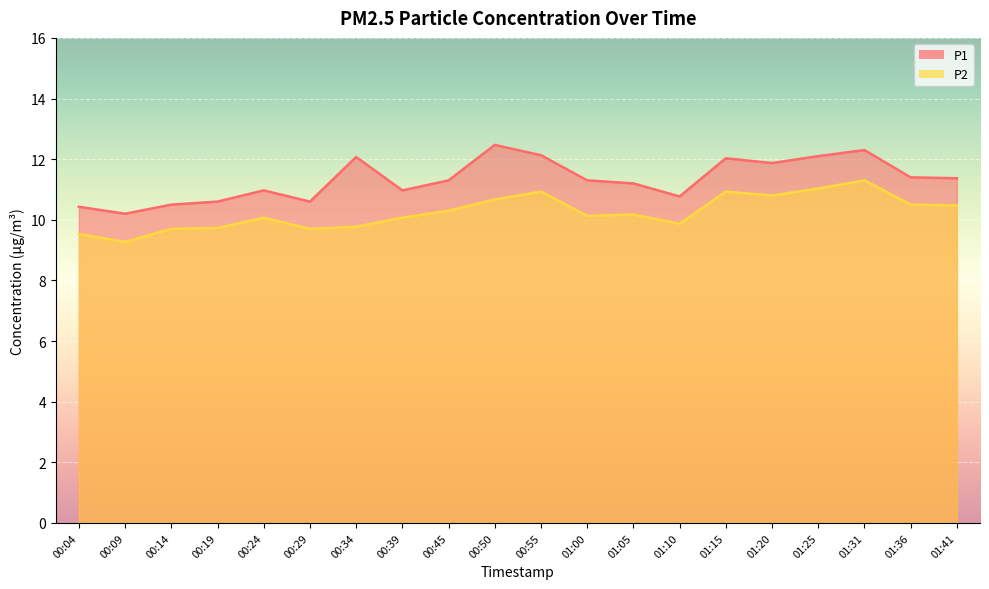

Is it true that P2 equals 10.3 at 00:45?

True